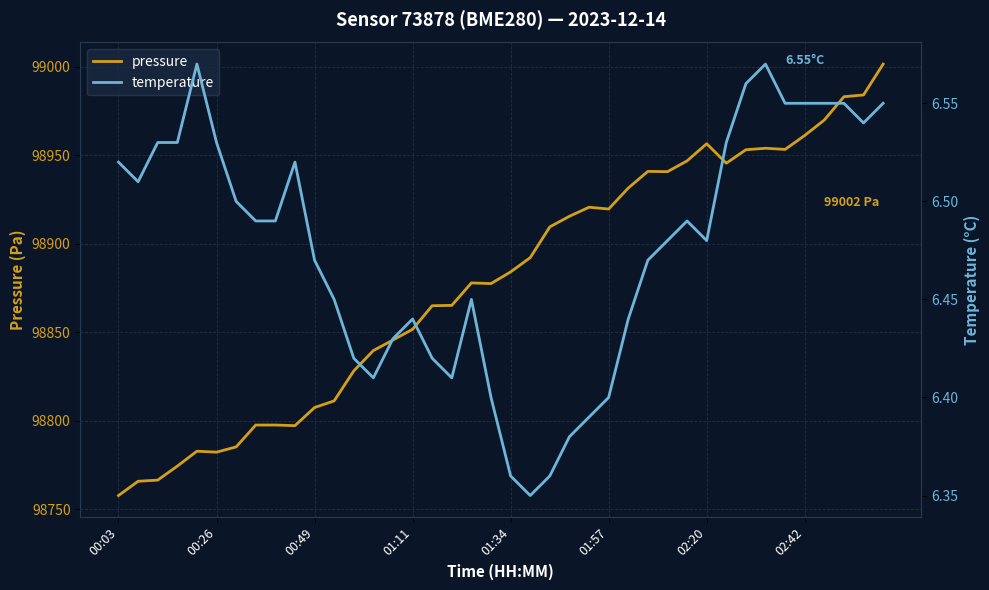

At which label does pressure first exceed 98884?

01:34